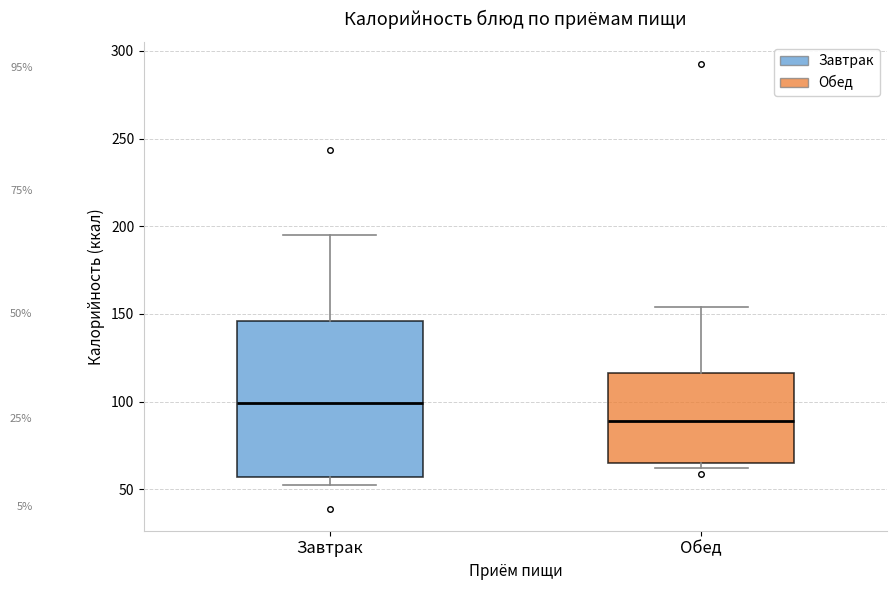

Comparing the boxes themselves (not the whiskers), which one is the tallest?

Завтрак